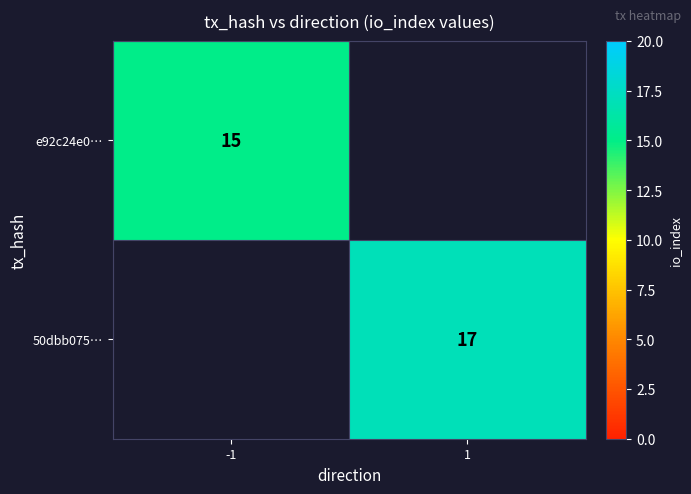

The 50dbb075… series shows 29 at 1. True or false?

False